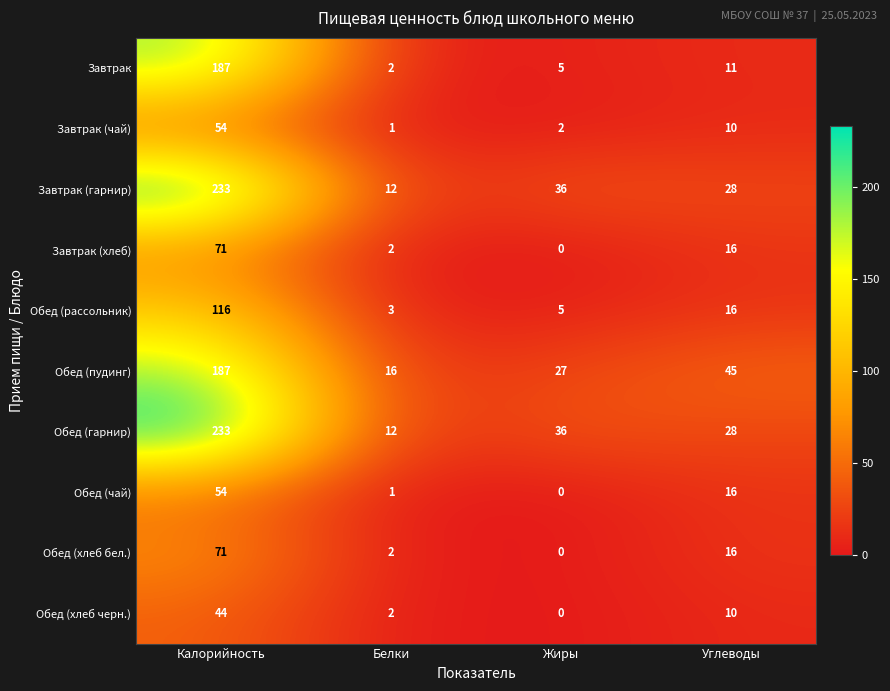

What is the spread (max minus min) of values at Калорийность?

189